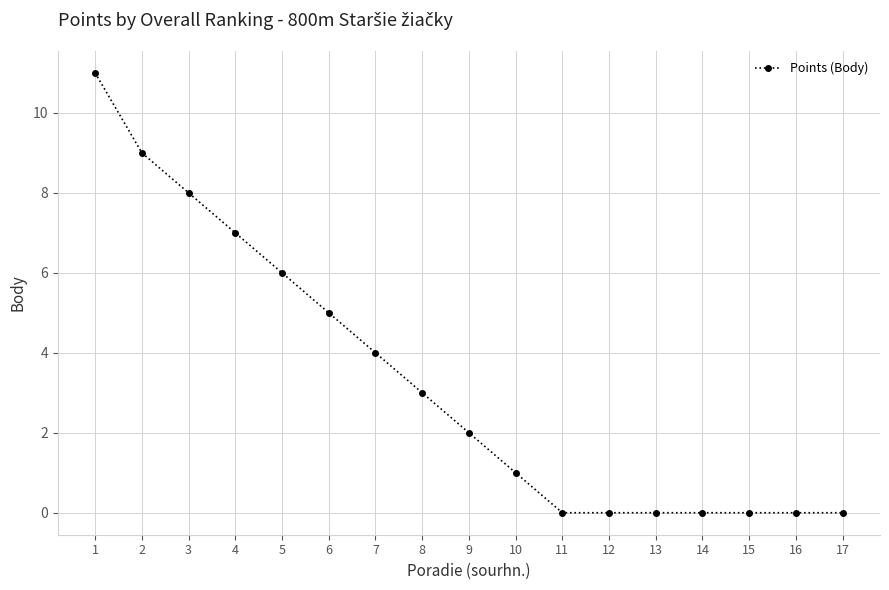

The value at 13 is 4. True or false?

False